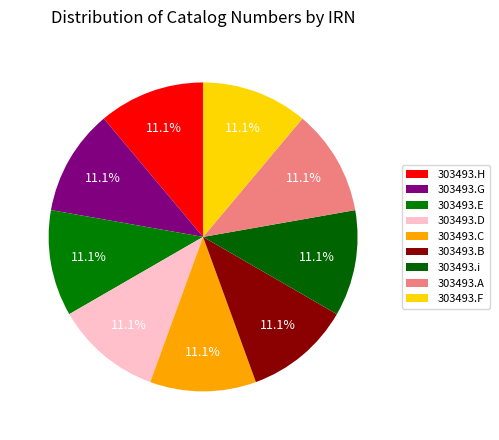

Which has a higher value, 303493.B or 303493.G?

303493.B